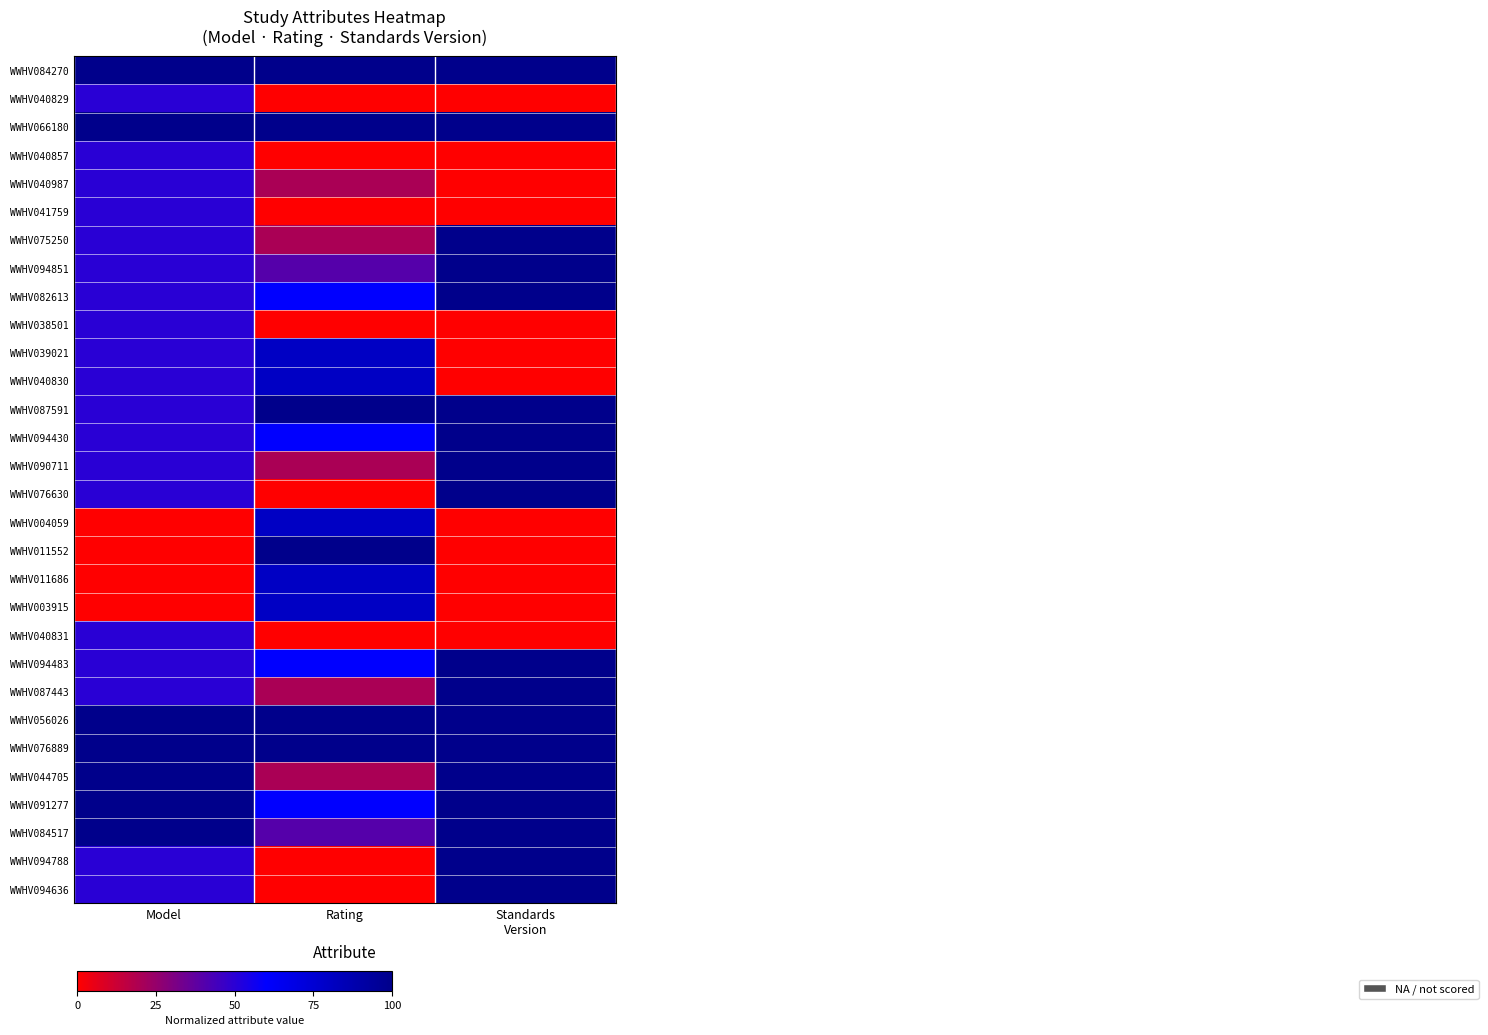

At which category is the sum across all series the highest?

Standards
Version